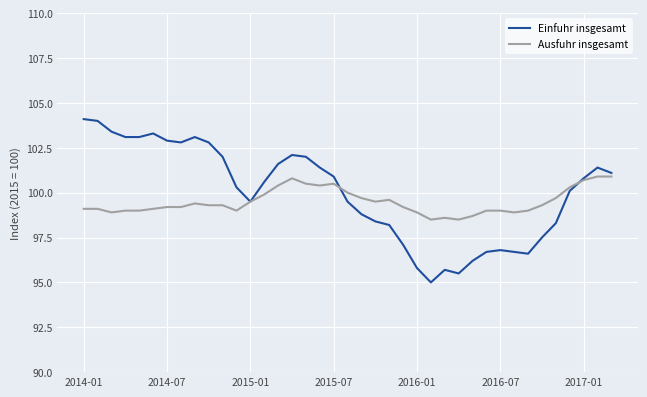

List the series in order of their peak value, lowest first.

Ausfuhr insgesamt, Einfuhr insgesamt